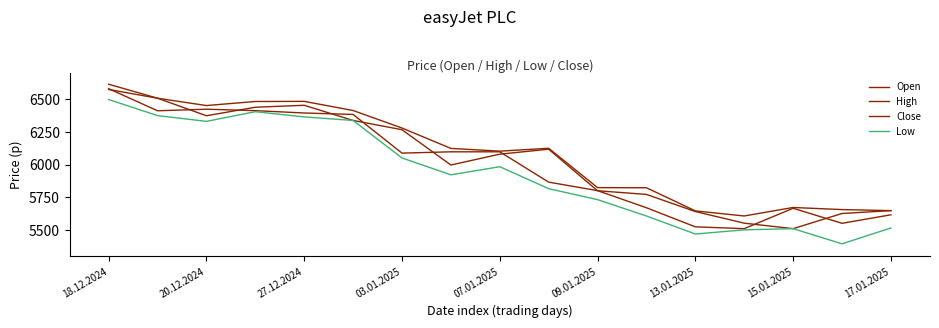

How many lines are shown in the chart?

4